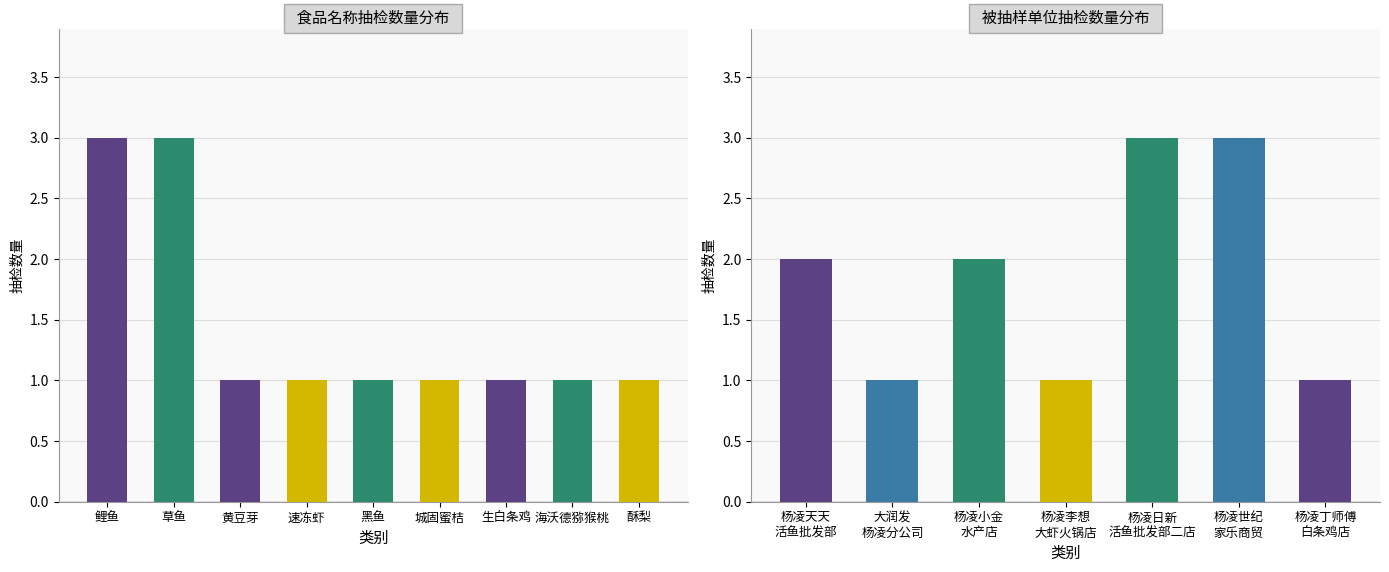

What is the sum of all values?

13